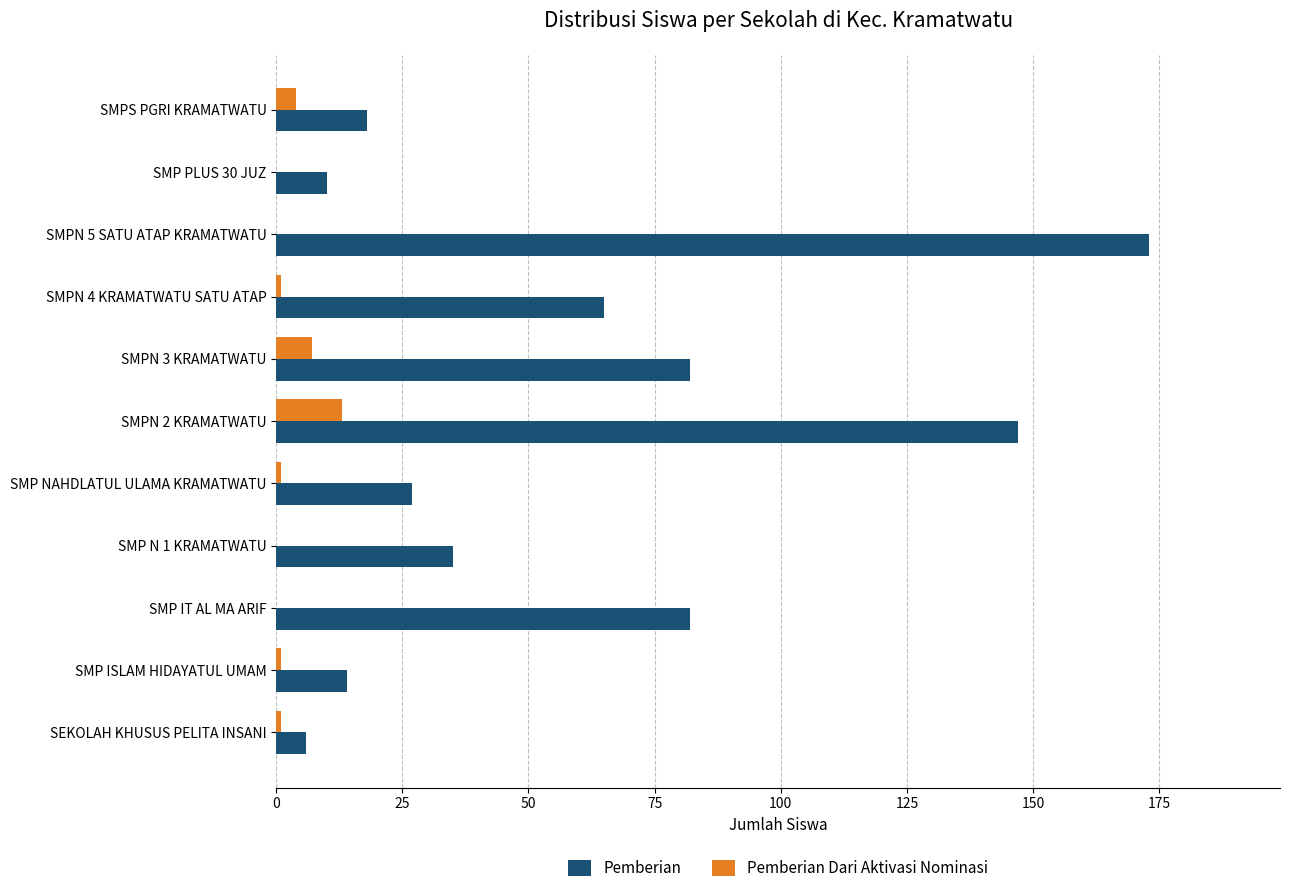

How many data points does each series have?

11